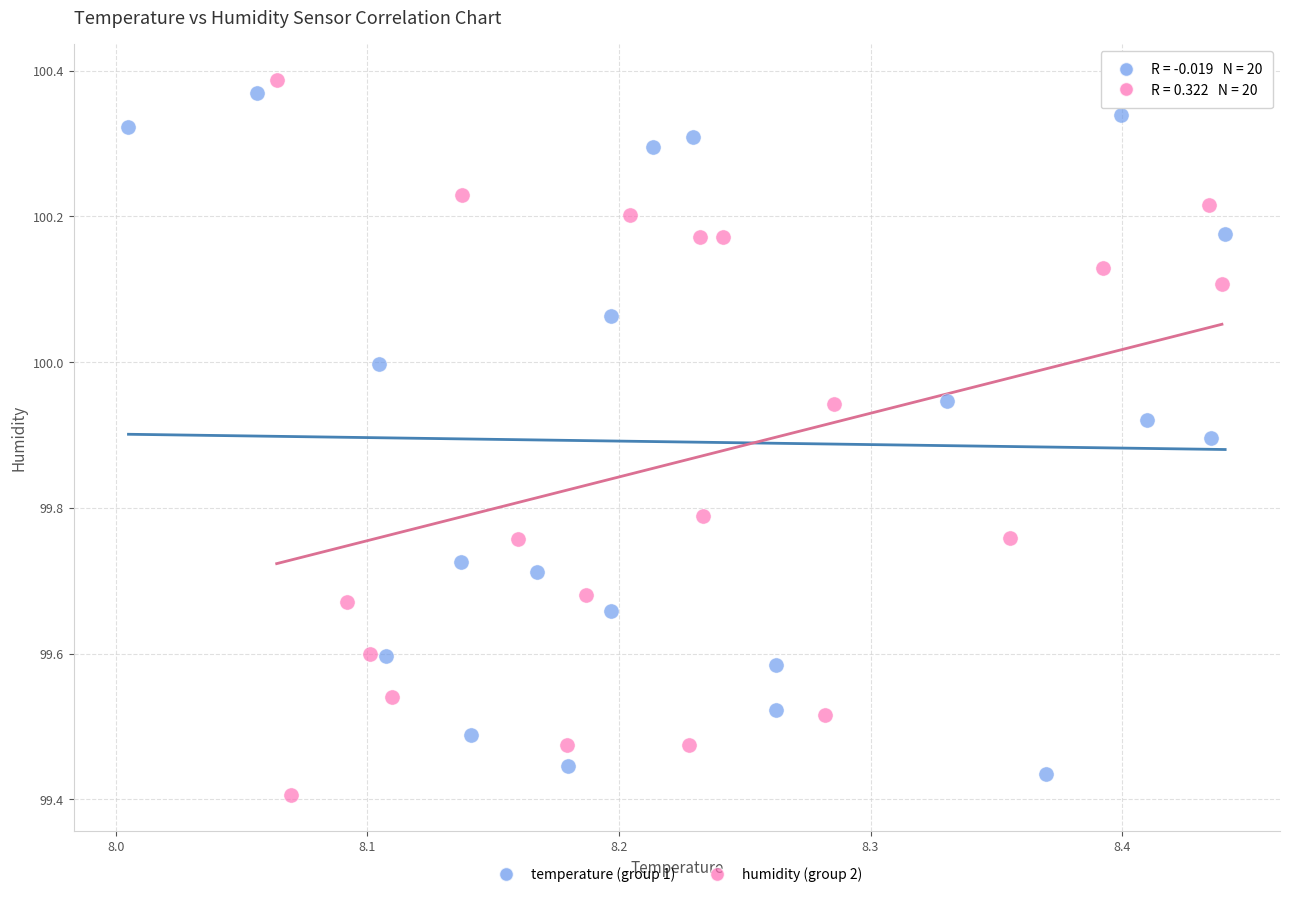

What are all the series names shown in the legend?

temperature (group 1), humidity (group 2)